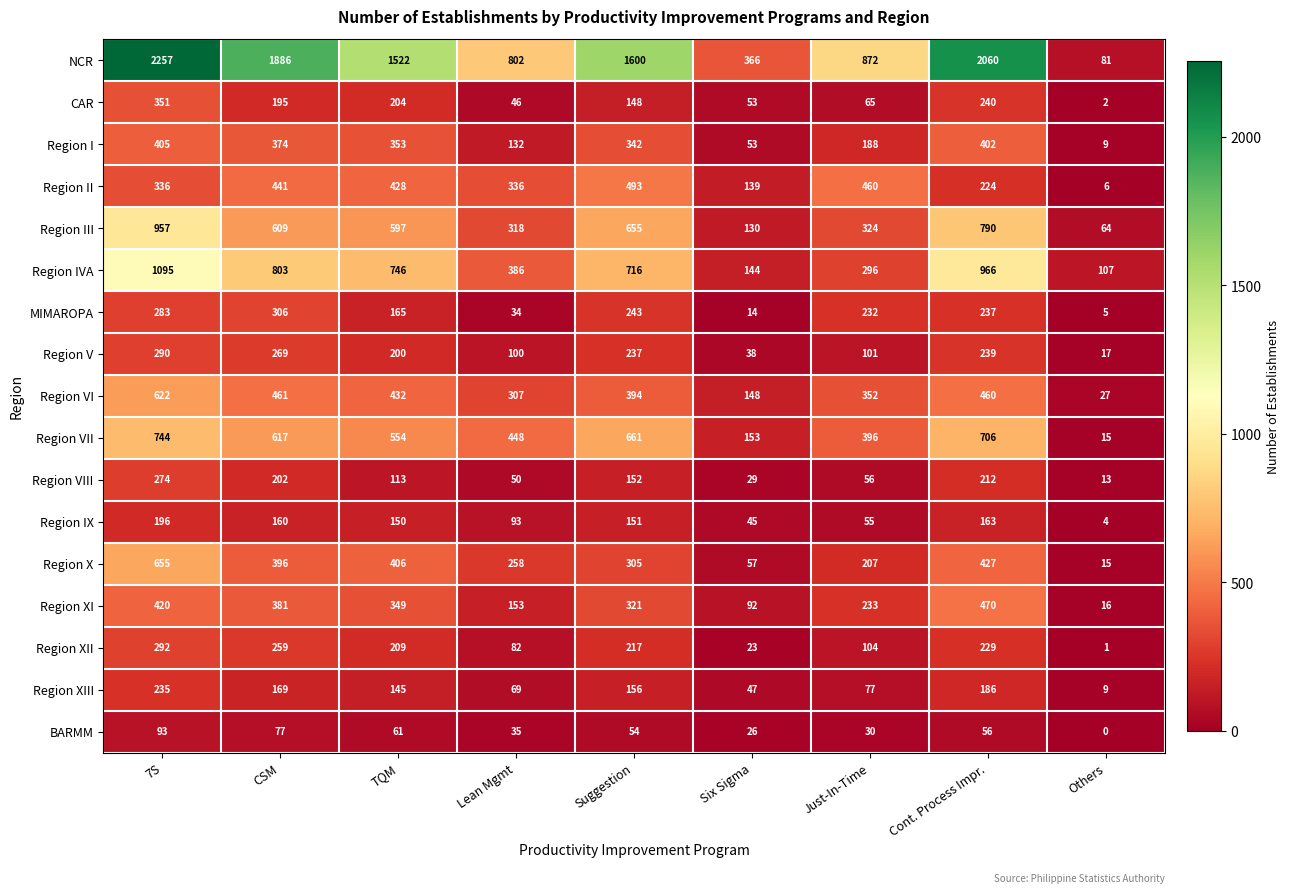

What is the difference between the maximum and minimum values in the Region V series?

273